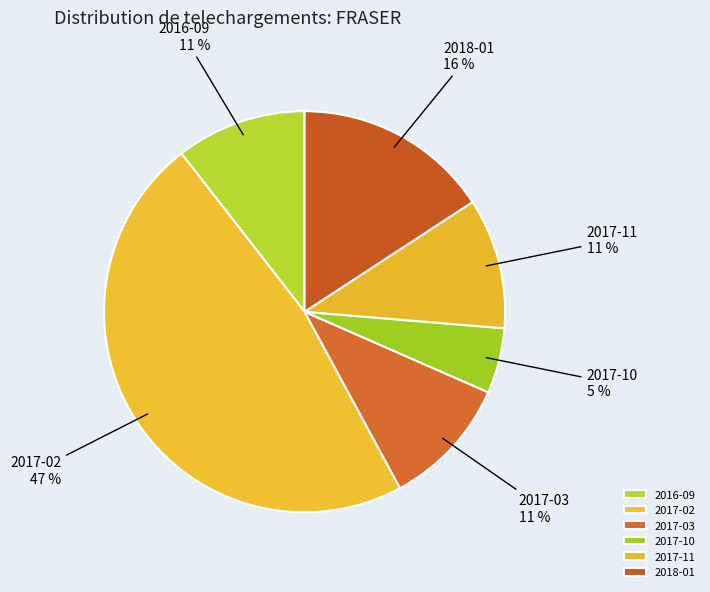

Combined, do 2016-09 and 2017-02 account for over 50%?

Yes